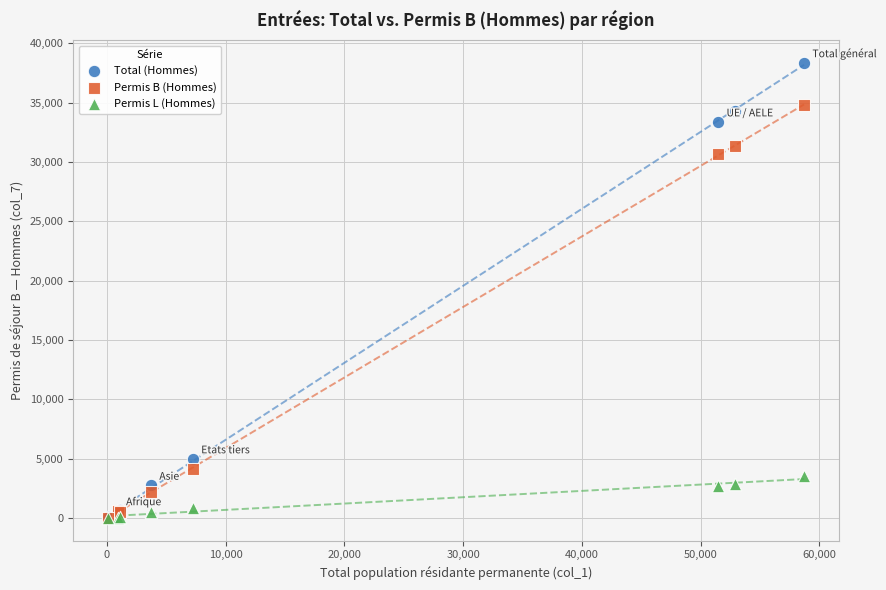

Which series has the widest spread of Y values?

Total (Hommes)